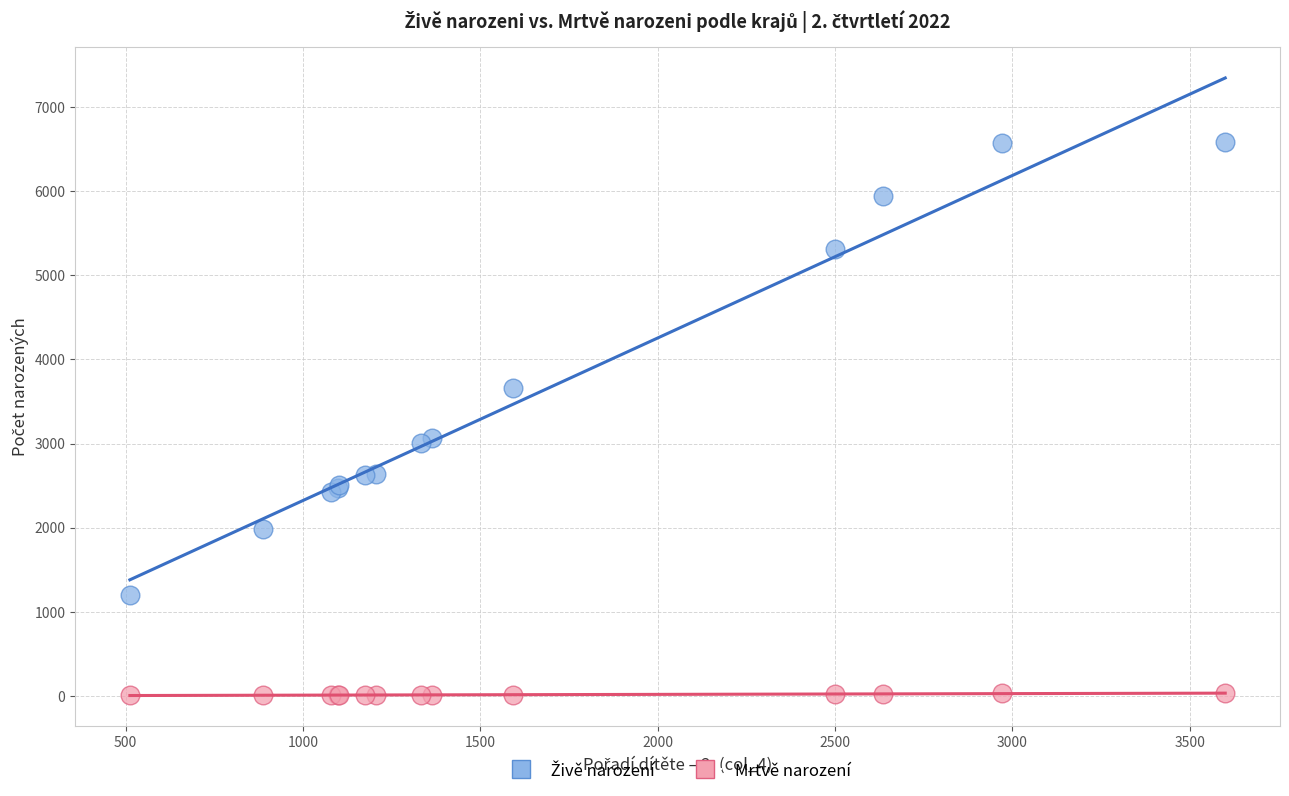

Which series contains the lowest Y value?

Mrtvě narození